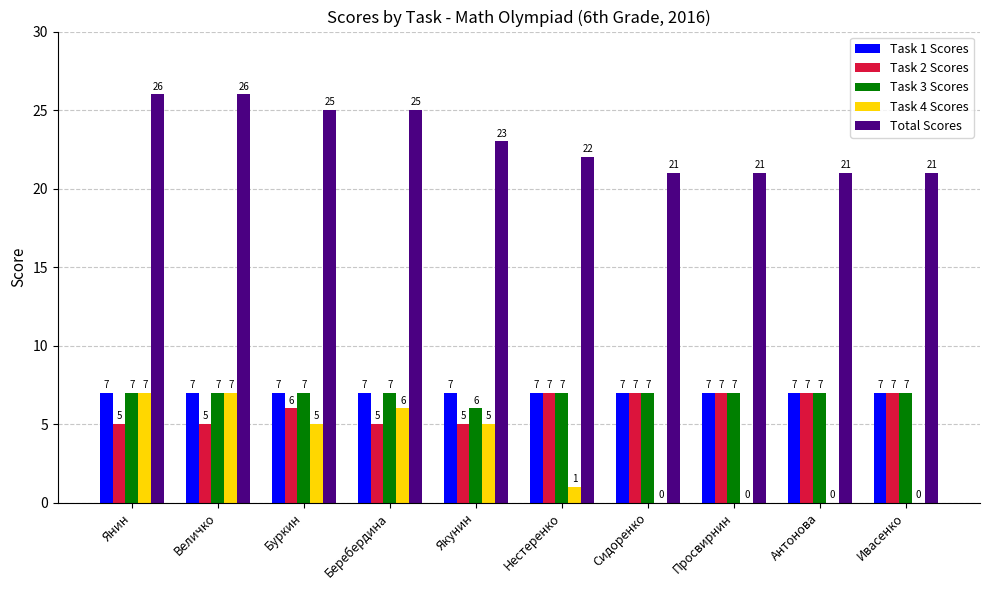

What is the maximum value shown in the chart?

26